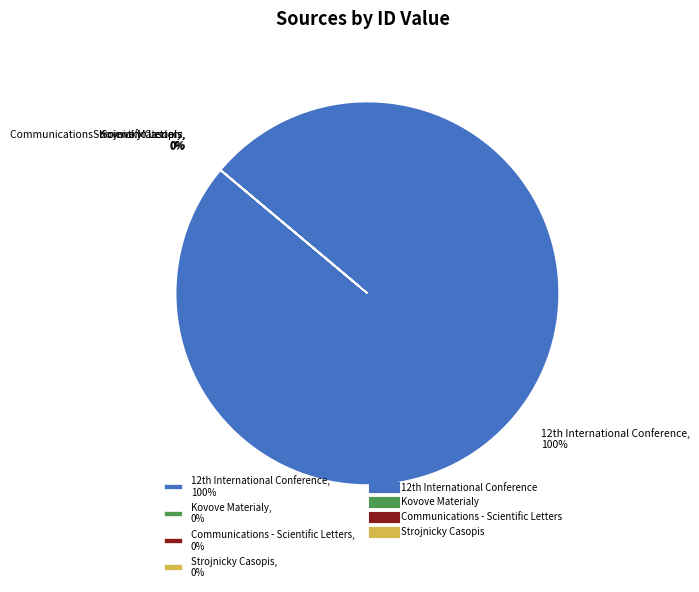

Which slice is the largest?

12th International Conference